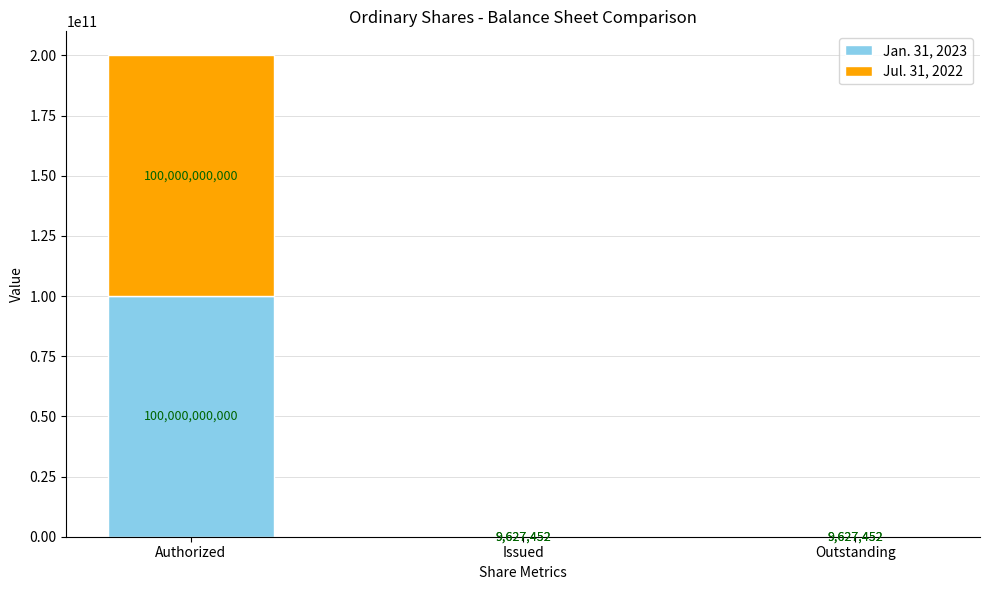

What is the approximate value of Jan. 31, 2023 at Issued, to the nearest 100?

9627500